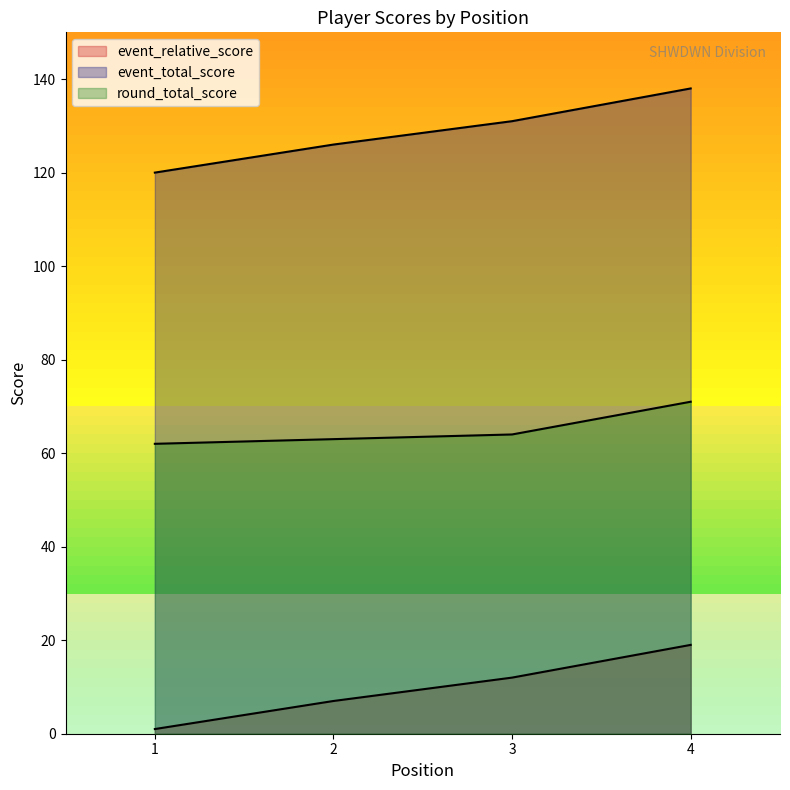

The value of event_relative_score at 2 is 9. True or false?

False